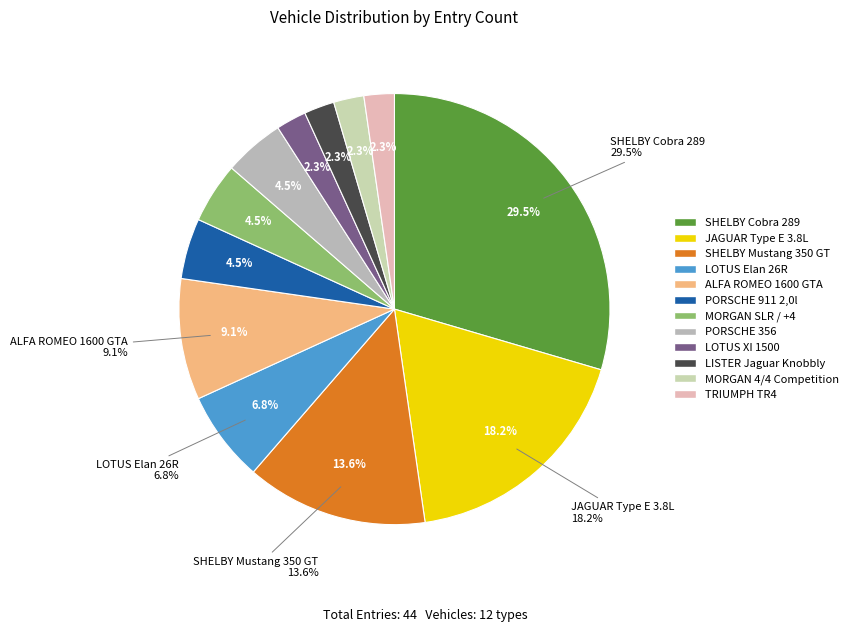

Which slice is the largest?

SHELBY Cobra 289